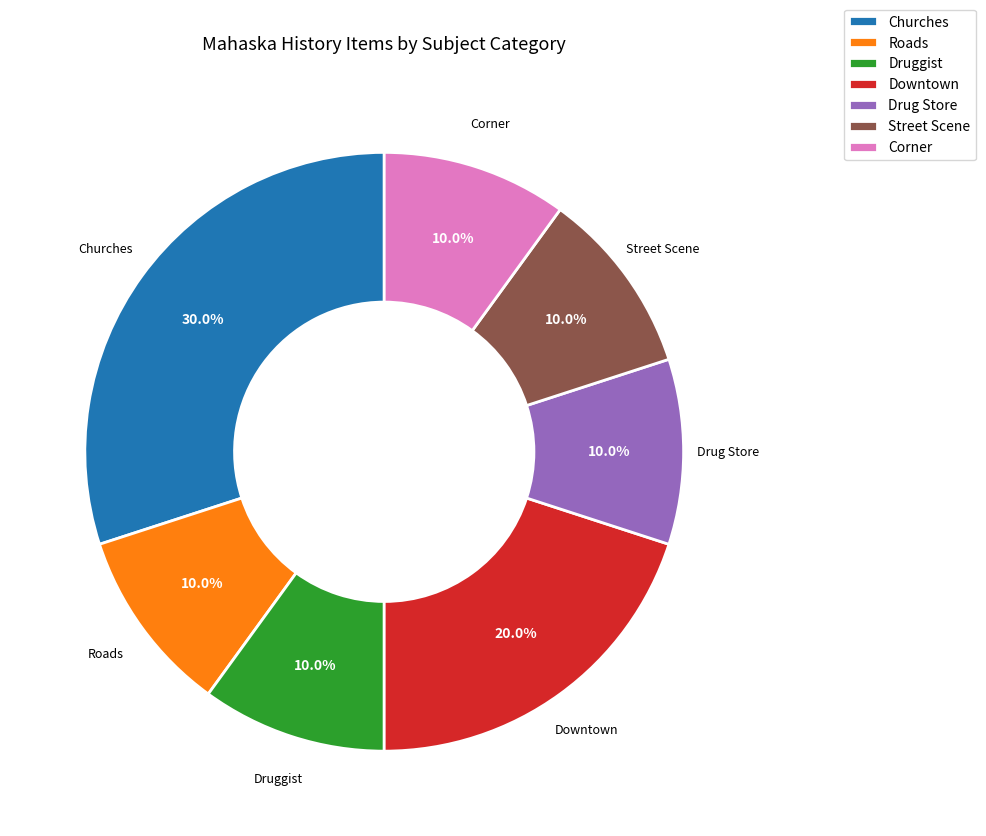

Approximately how many times larger is the value at Churches compared to Corner?

3.0